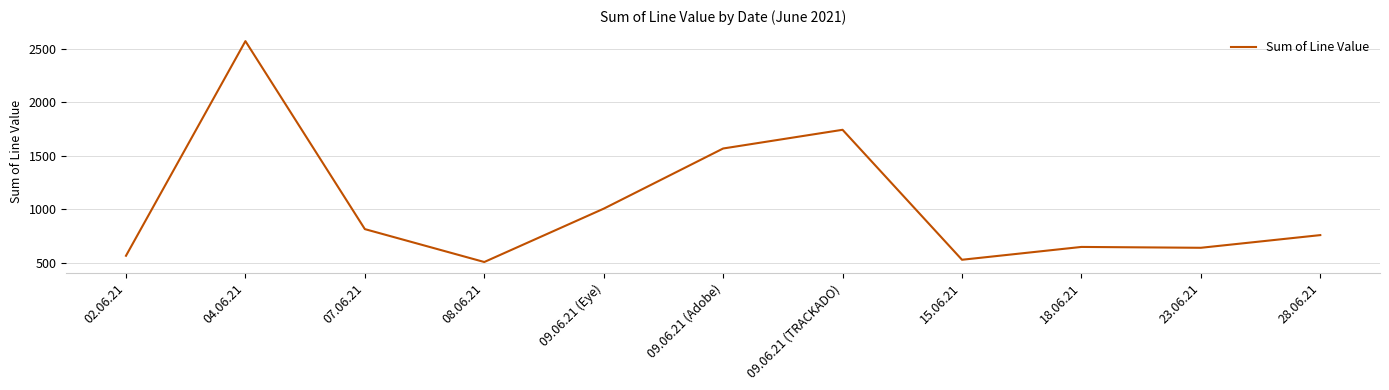

Which label corresponds to the largest value in the chart?

04.06.21